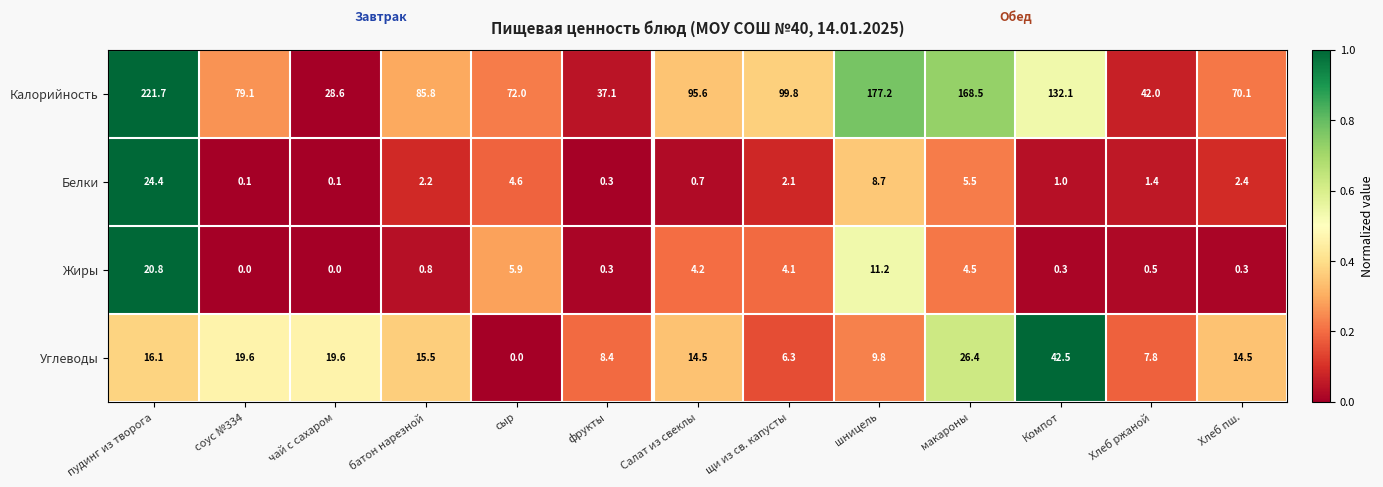

True or false: Калорийность has a value of 39.1 at сыр.

False